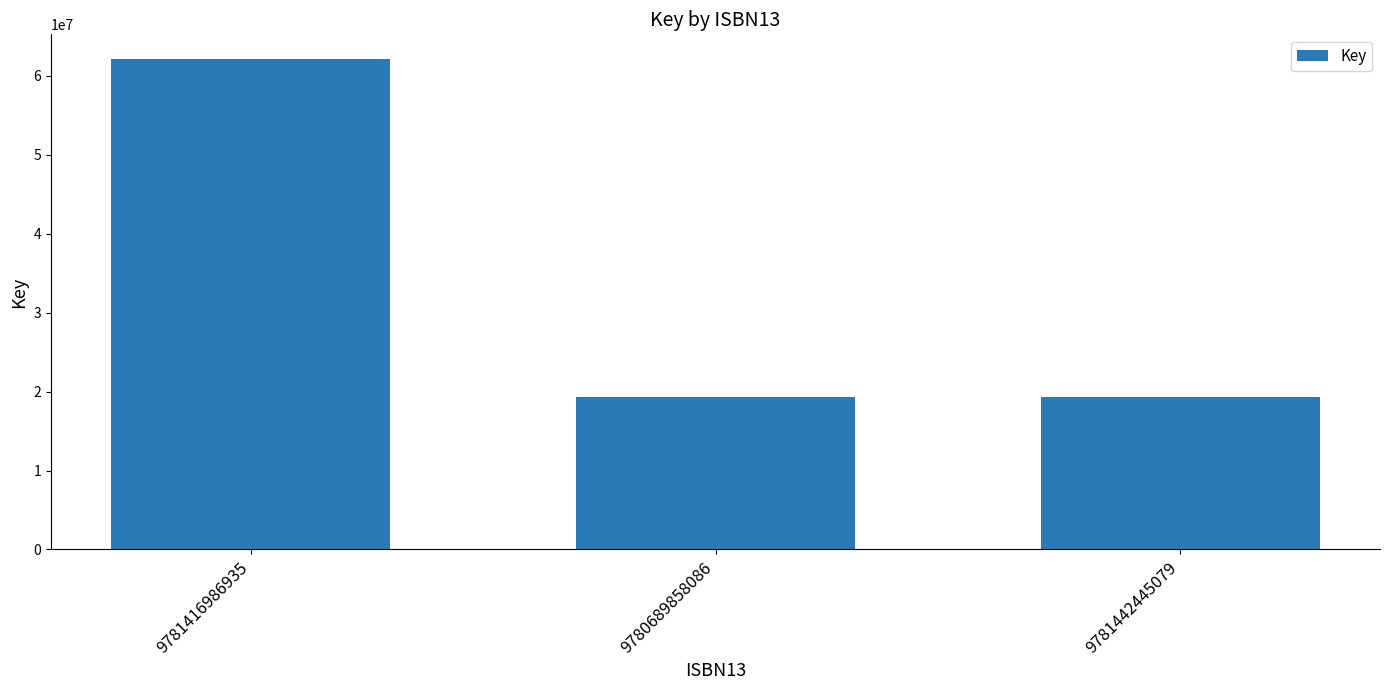

What is the change in value from 9781416986935 to 9781442445079?

-42842297